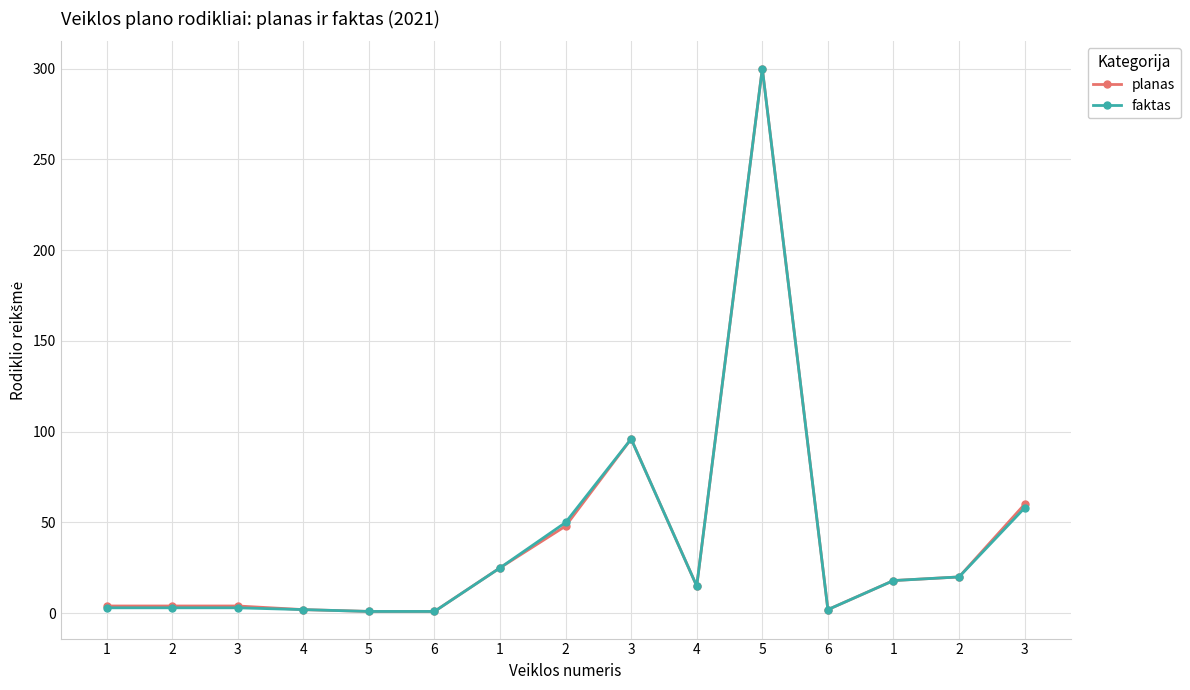

Which series has the widest spread of values?

planas